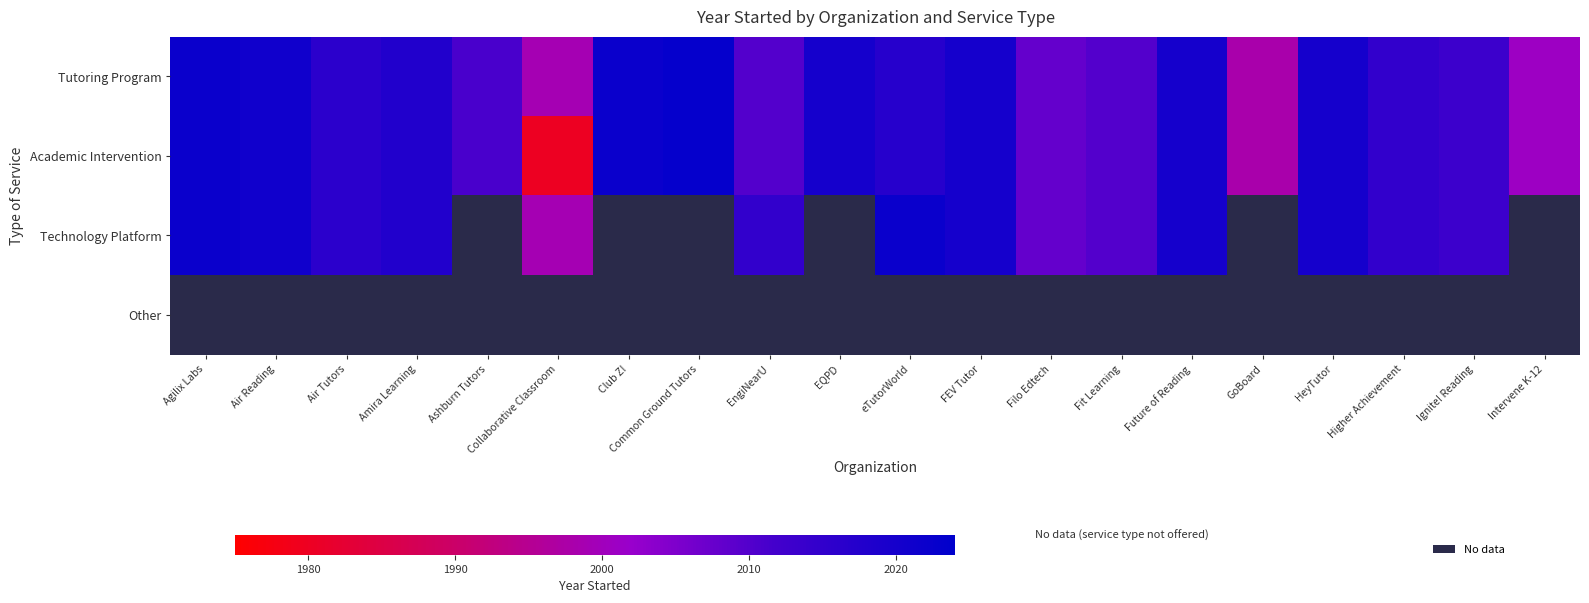

Where is Tutoring Program nearest to the value 2010?

EngiNearU